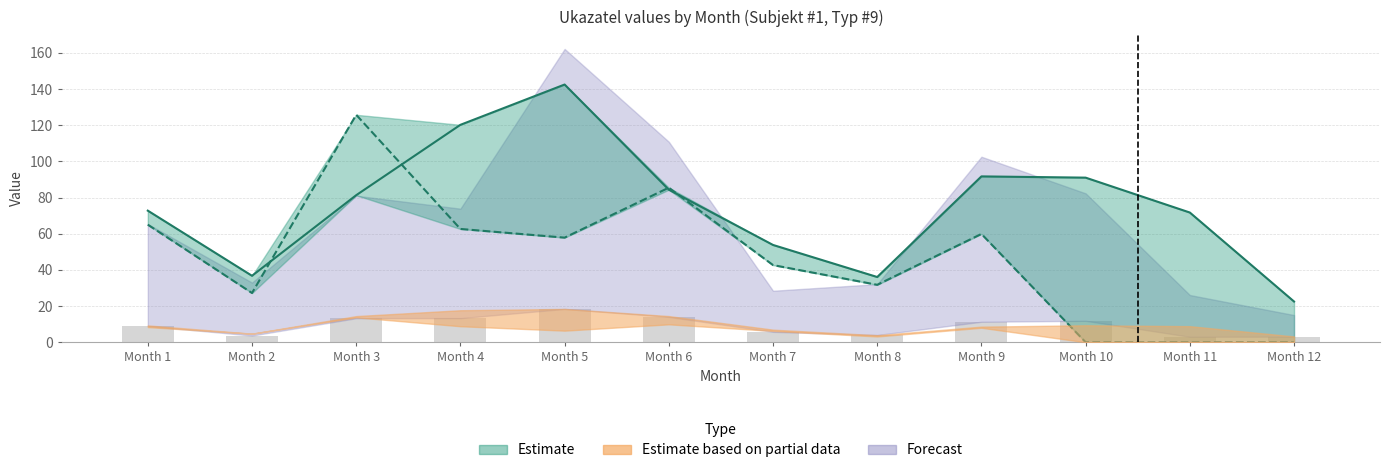

How many categories are shown in the chart?

12